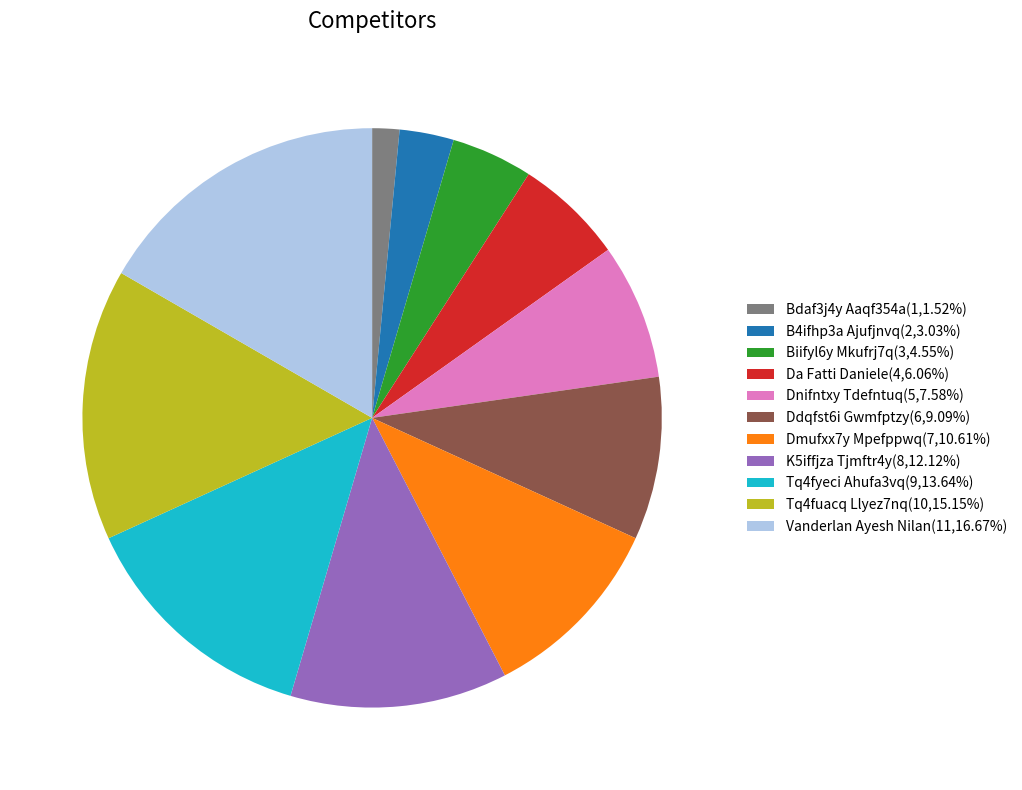

Approximately how many times larger is the value at K5iffjza Tjmftr4y(8,12.12%) compared to Vanderlan Ayesh Nilan(11,16.67%)?

0.7